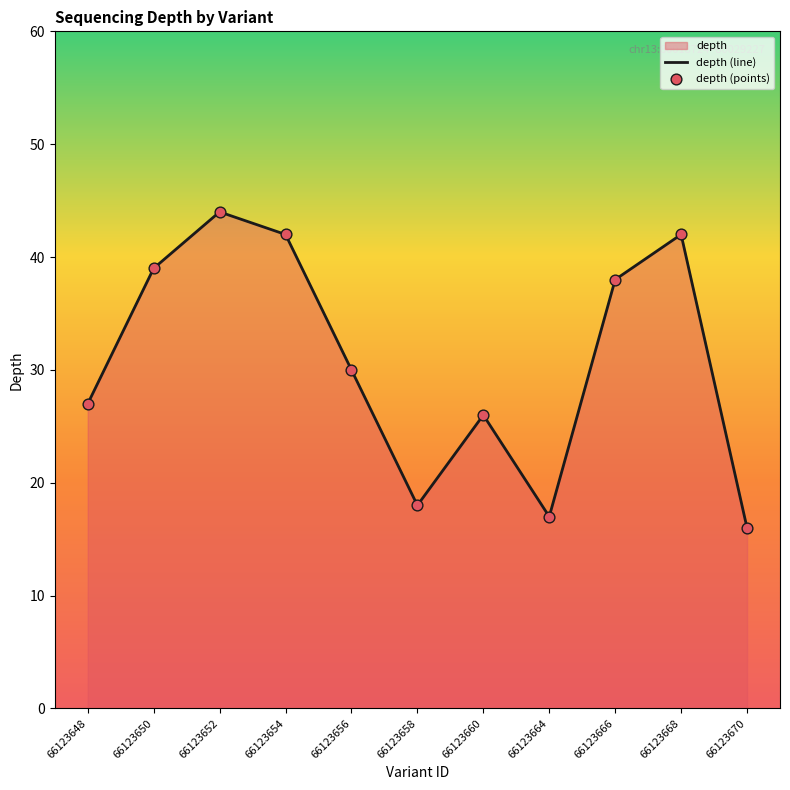

What is the change in value from 66123654 to 66123666?

-4